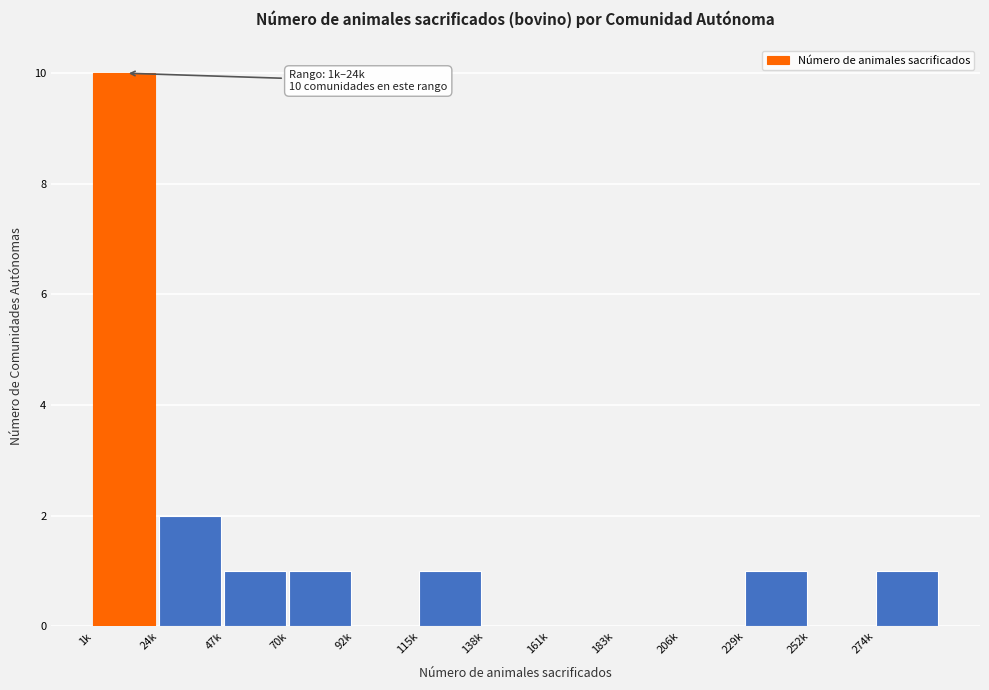

Reading left to right, what are all the values shown in this chart?

1k=10	24k=2	47k=1	70k=1	92k=0	115k=1	138k=0	161k=0	183k=0	206k=0	229k=1	252k=0	274k=1